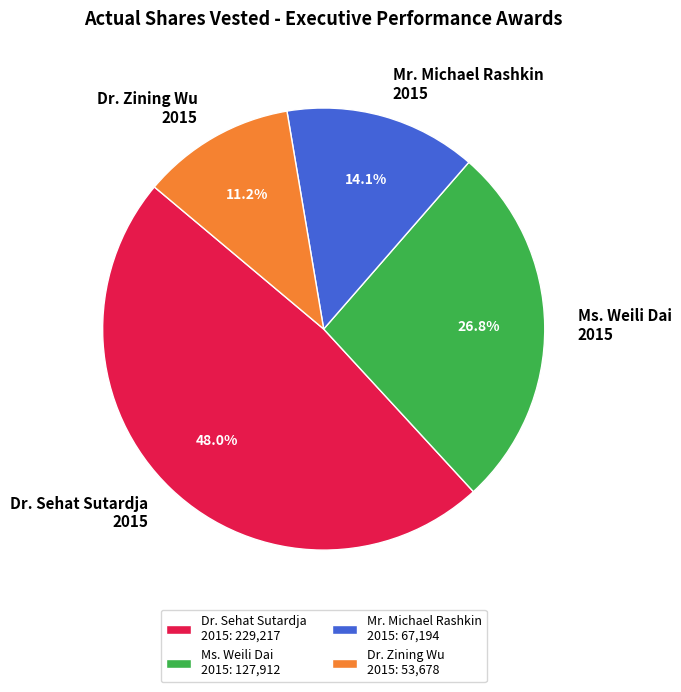

Combined, do Dr. Zining Wu 2015 and Mr. Michael Rashkin 2015 account for over 50%?

No